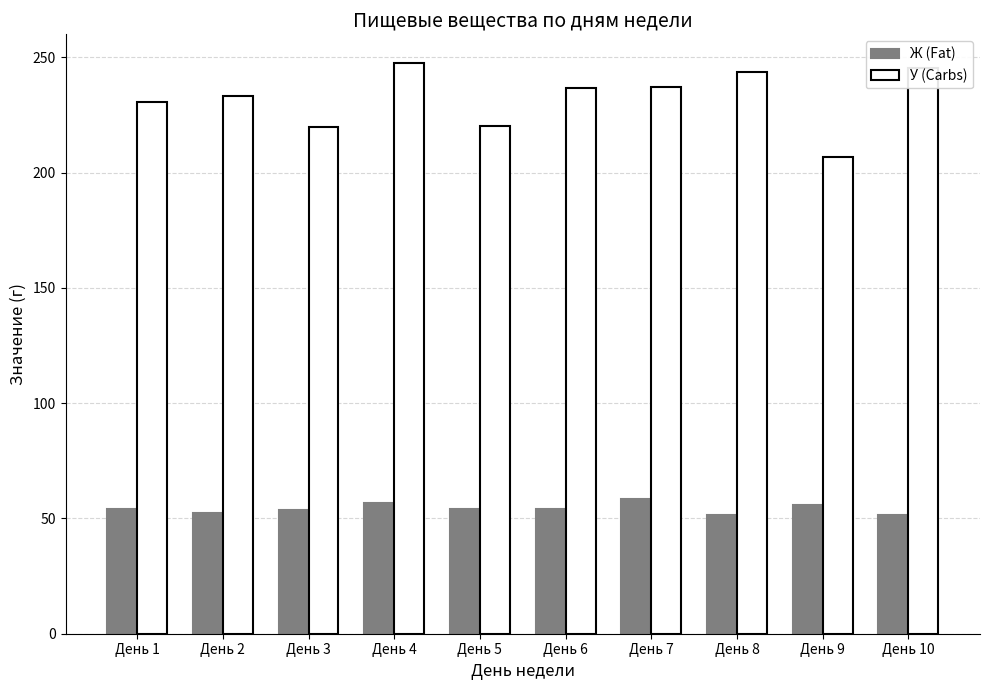

Which series has the largest total across all categories?

У (Carbs)